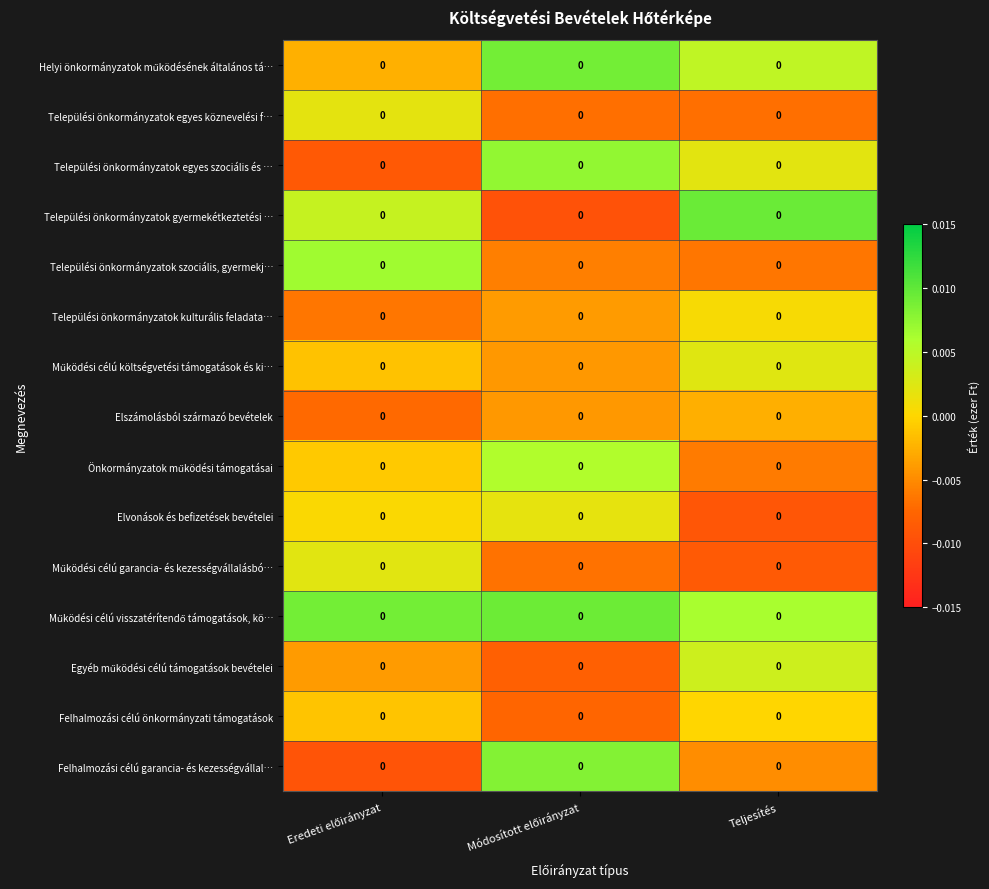

Which series has the largest range (max minus min)?

Települési önkormányzatok gyermekétkeztetési …